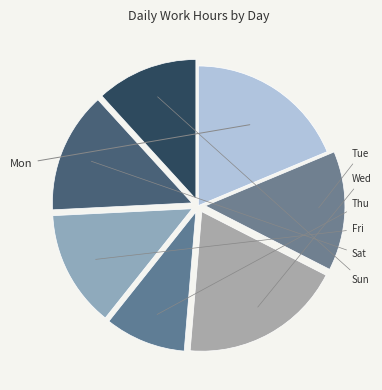

Is there a majority slice in this chart?

No